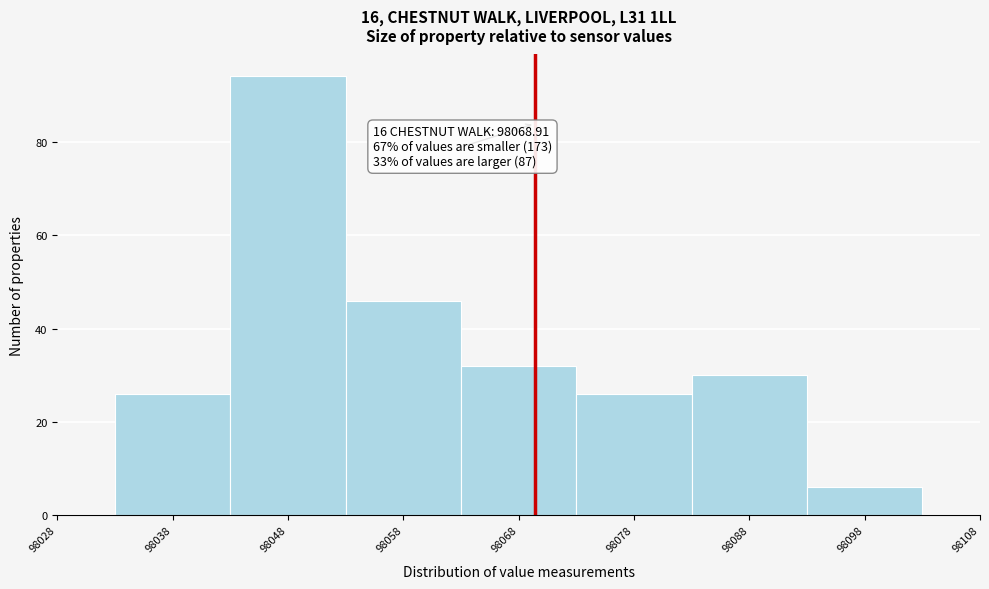

Over which range of the x-axis is the bar tallest?

98042.5 to 98052.5